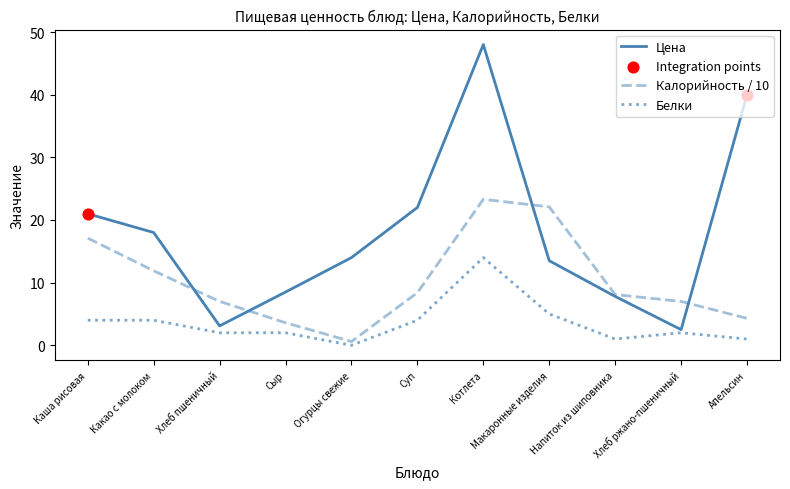

Which series has the largest total across all categories?

Цена